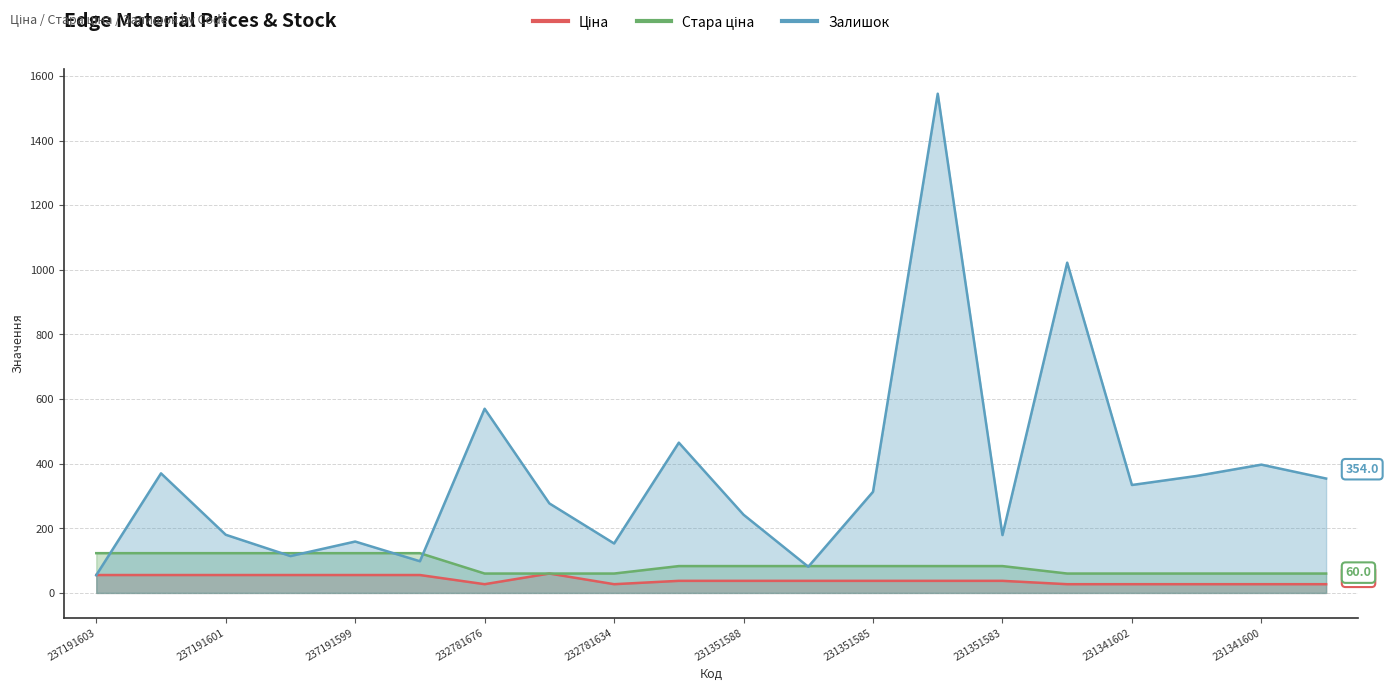

What is the spread (max minus min) of values at 232781675?

217.0